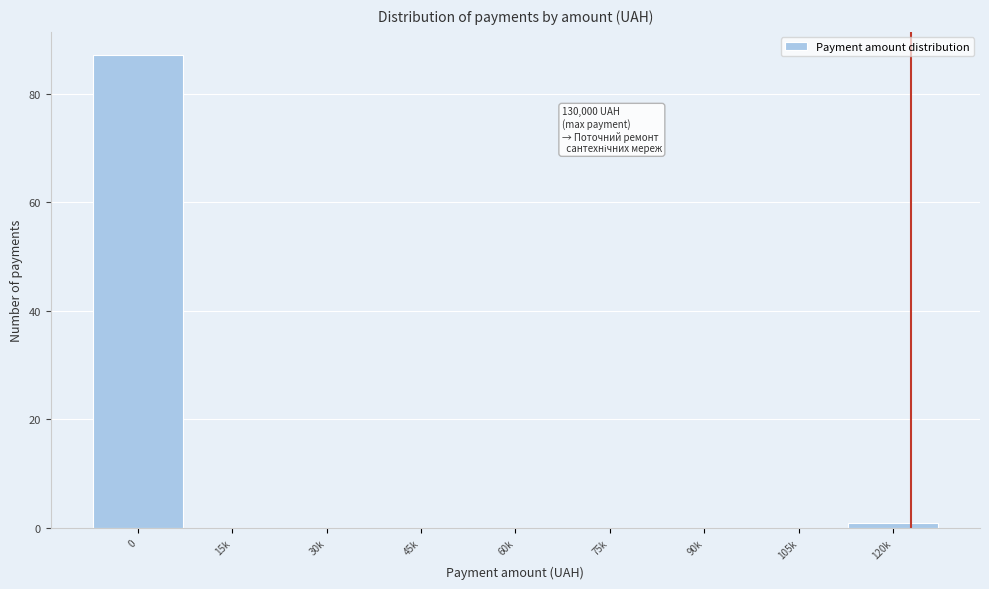

Reading right to left, what are all the values shown in this chart?

120k=1	105k=0	90k=0	75k=0	60k=0	45k=0	30k=0	15k=0	0=87